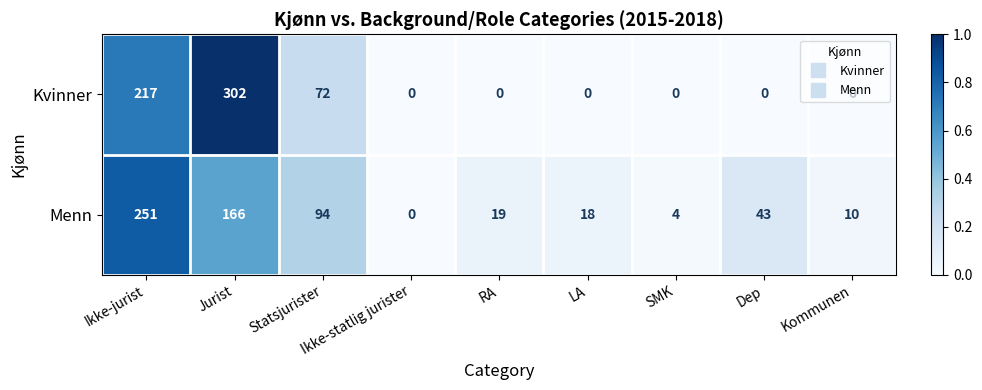

Which series changed the most between Statsjurister and Ikke-statlig jurister?

Menn